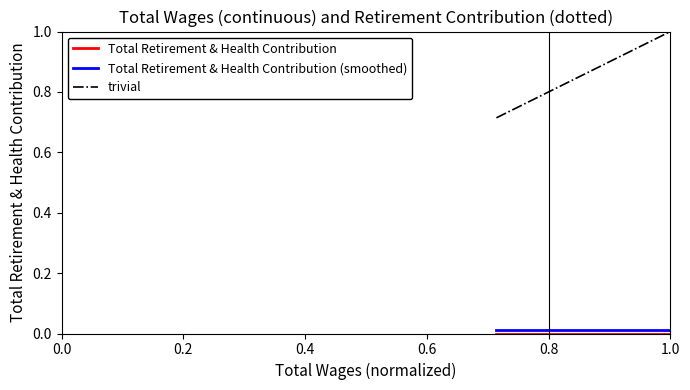

Which series has the widest spread of values?

trivial